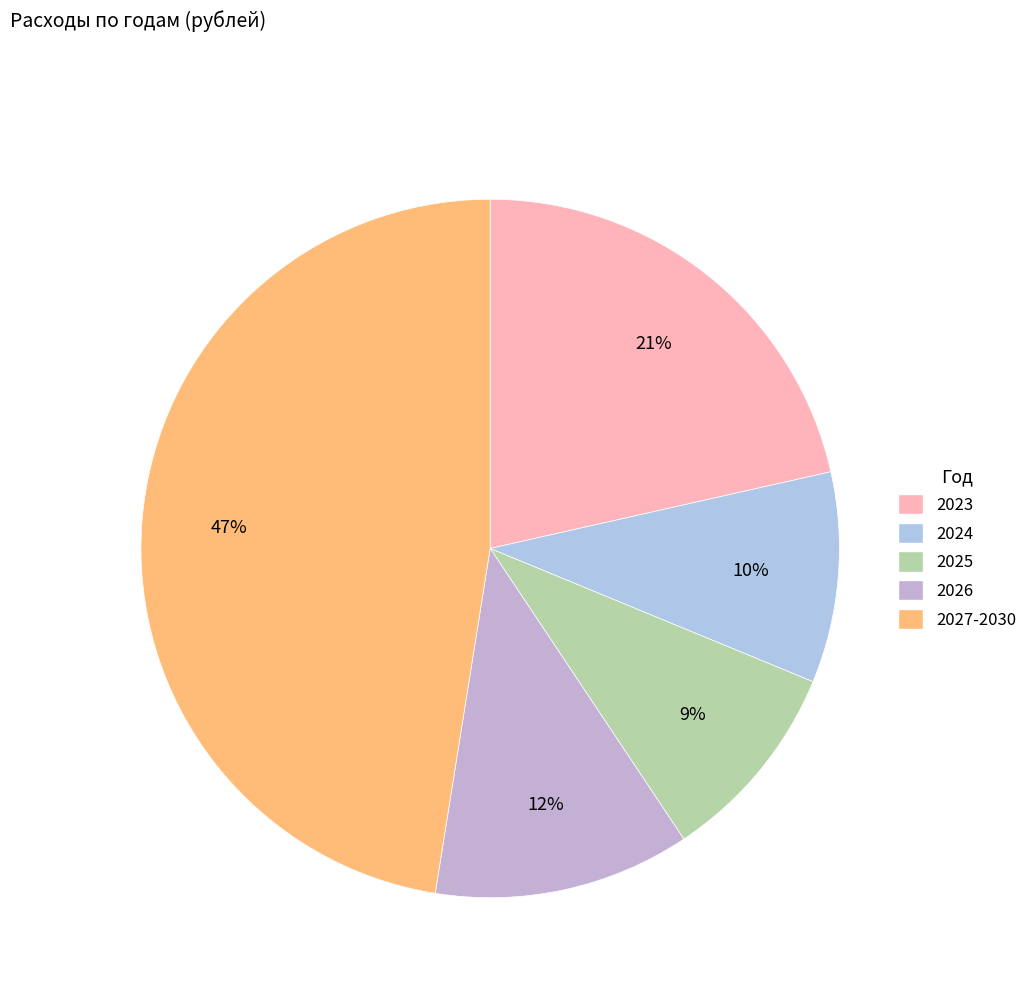

The 2027-2030 slice represents 34% of the pie. True or false?

False